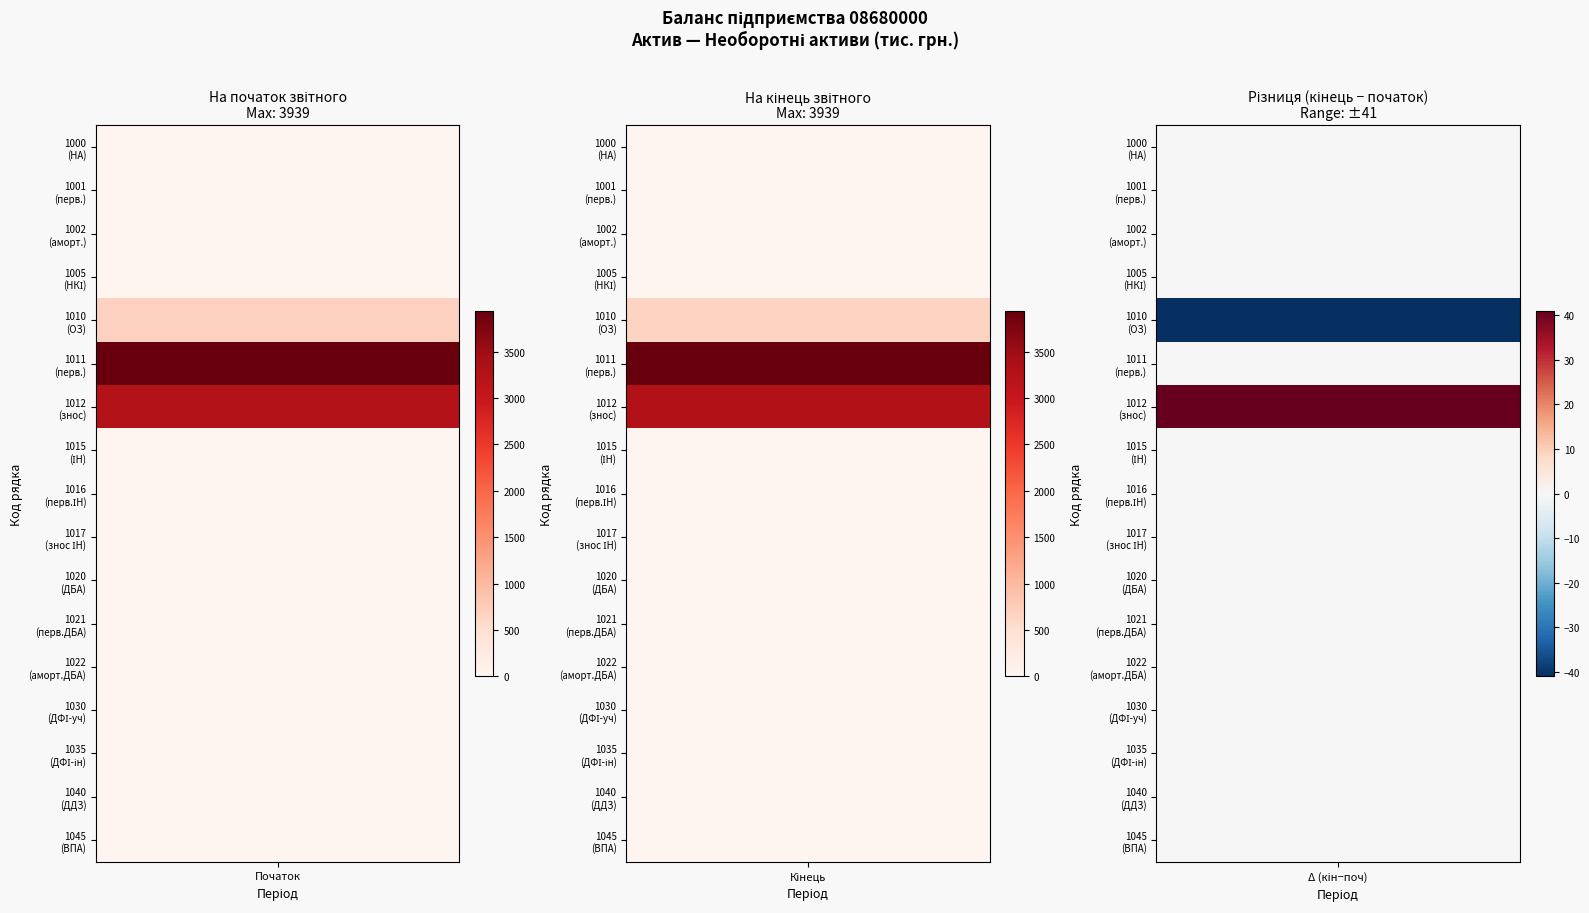

Rank the series at 1030 from lowest to highest value.

На початок звітного періоду, На кінець звітного періоду